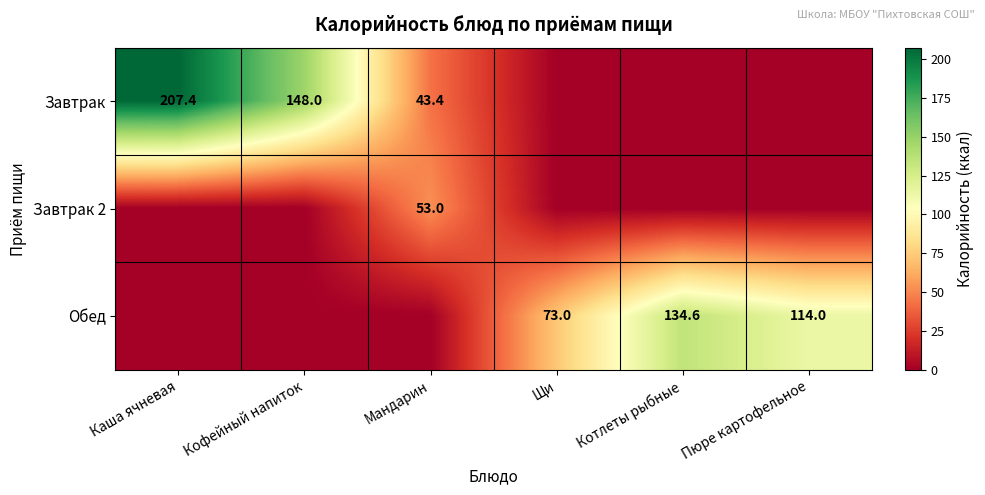

What is the sum of the Обед values at Котлеты рыбные and Щи?

207.6